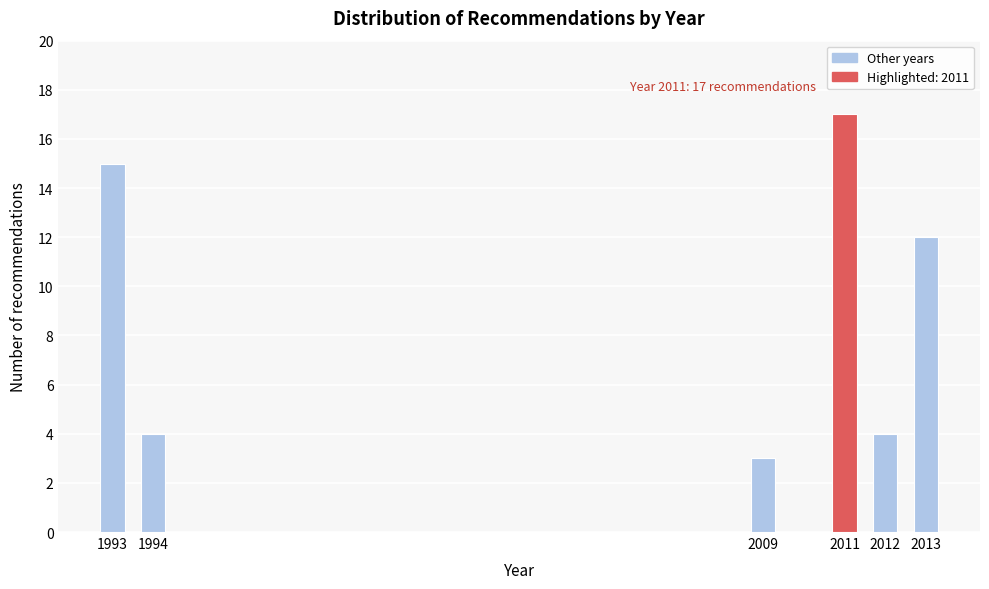

Reading left to right, what are all the values shown in this chart?

15	4	3	17	4	12